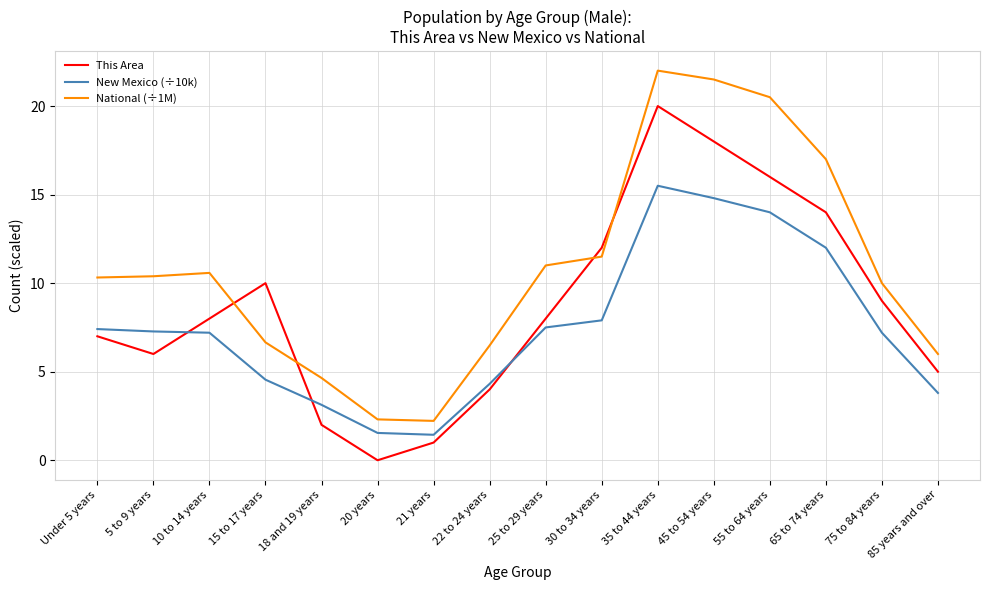

Which series has the widest spread of values?

This Area